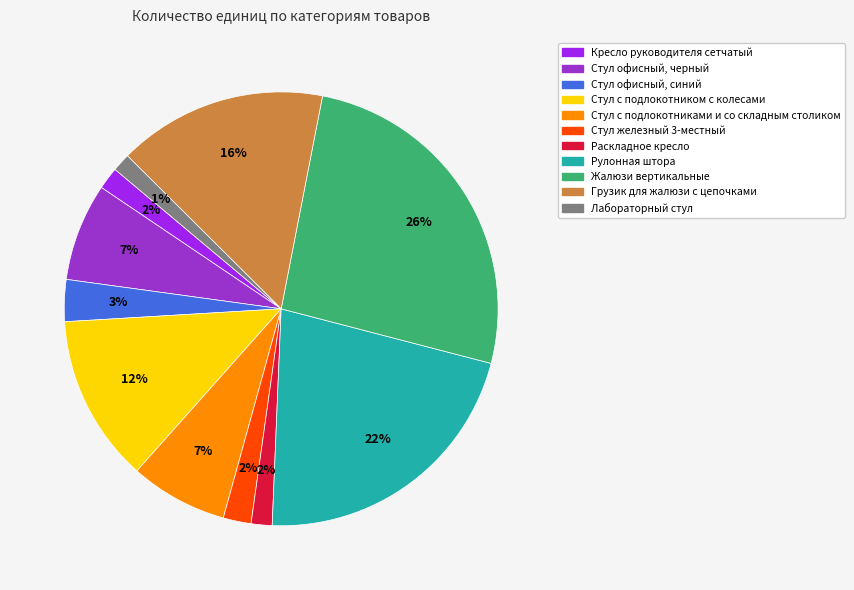

To the nearest percent, what is the difference between the largest and smallest slice percentages?

25%